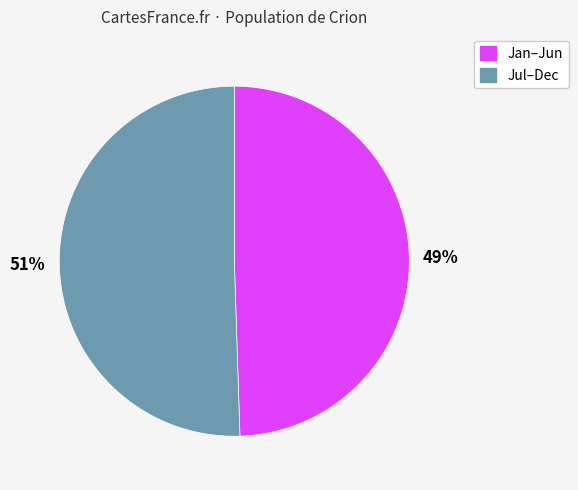

What is the ratio of the value at Jul–Dec to the value at Jan–Jun?

1.0